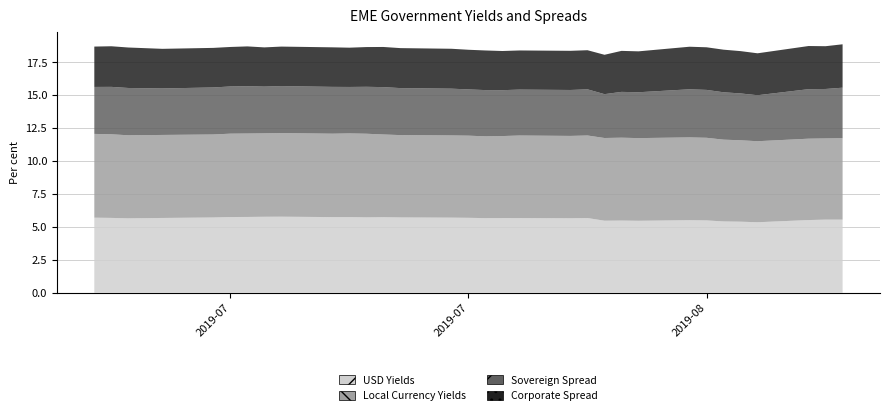

What is the difference between the maximum and minimum values in the Local Currency Yields series?

0.2